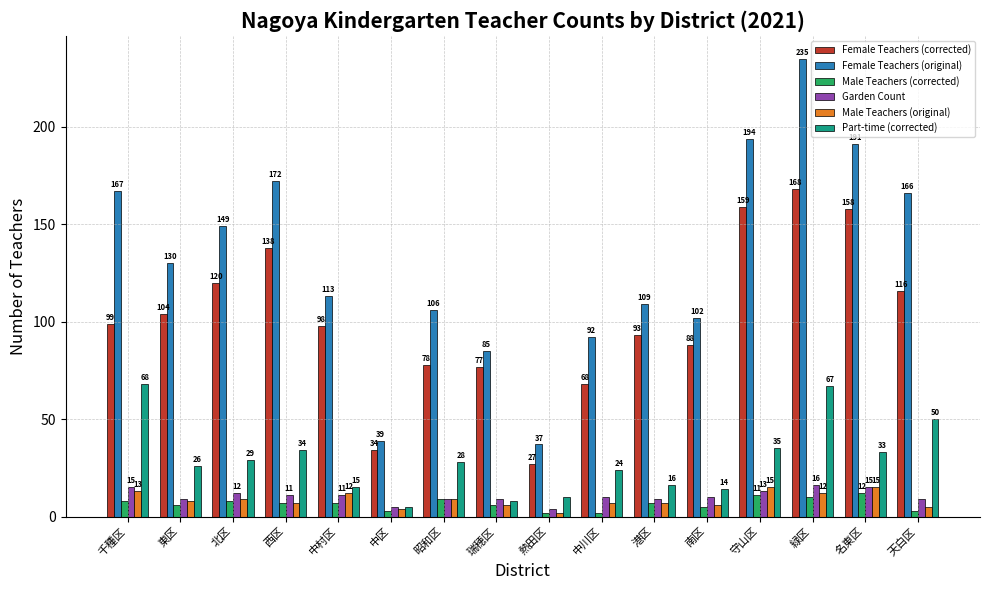

What is the value of the Garden Count bar at the 15th from the left?

15